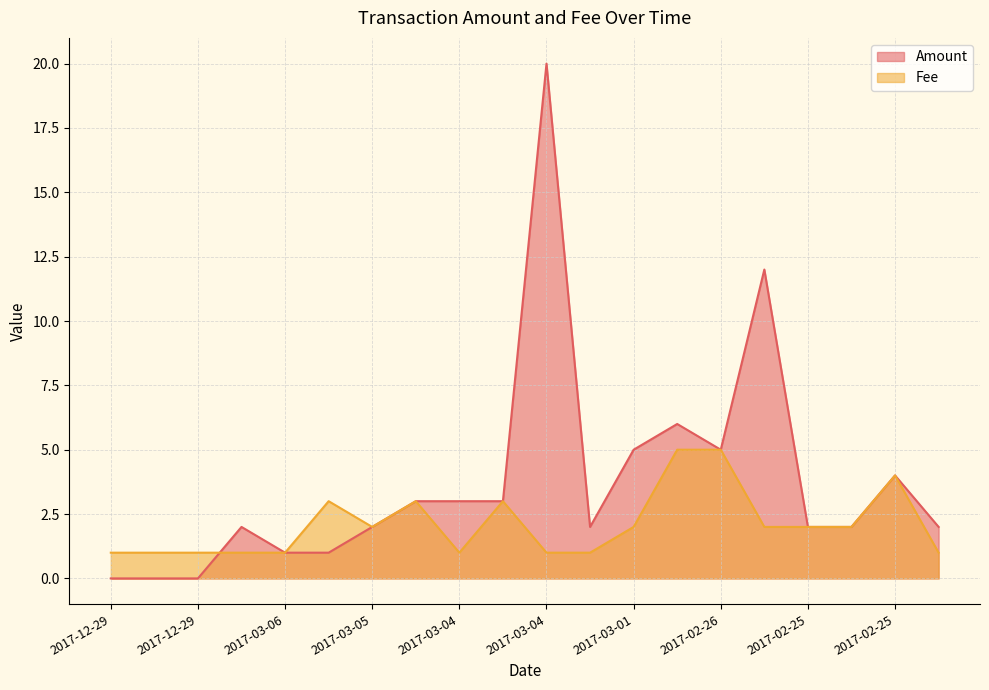

At which category does Fee reach its first local valley?

2017-03-06